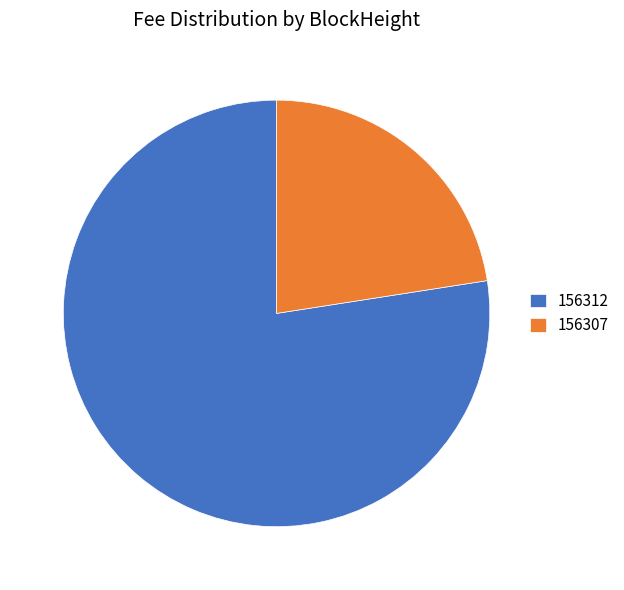

Do 156307 and 156312 together represent more than half of the pie?

Yes